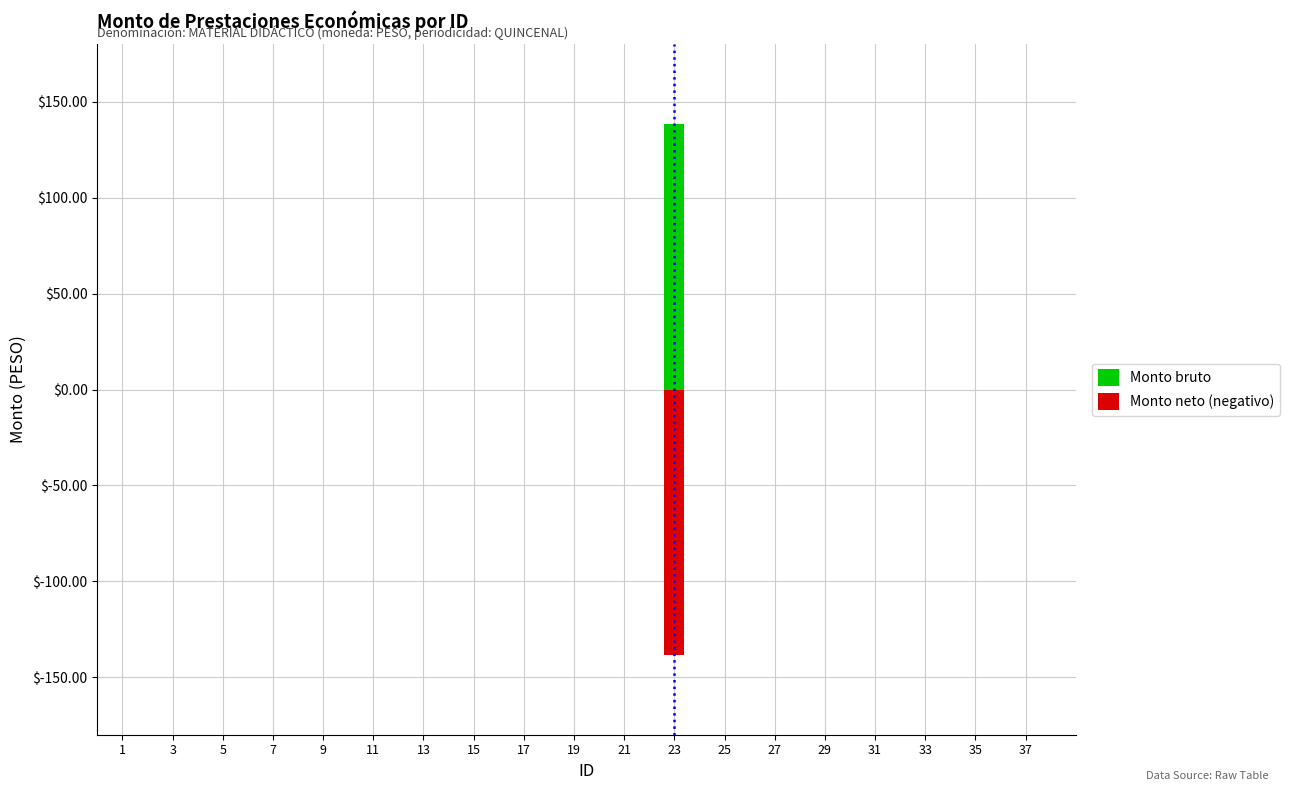

What is the maximum value for Monto bruto?

138.6